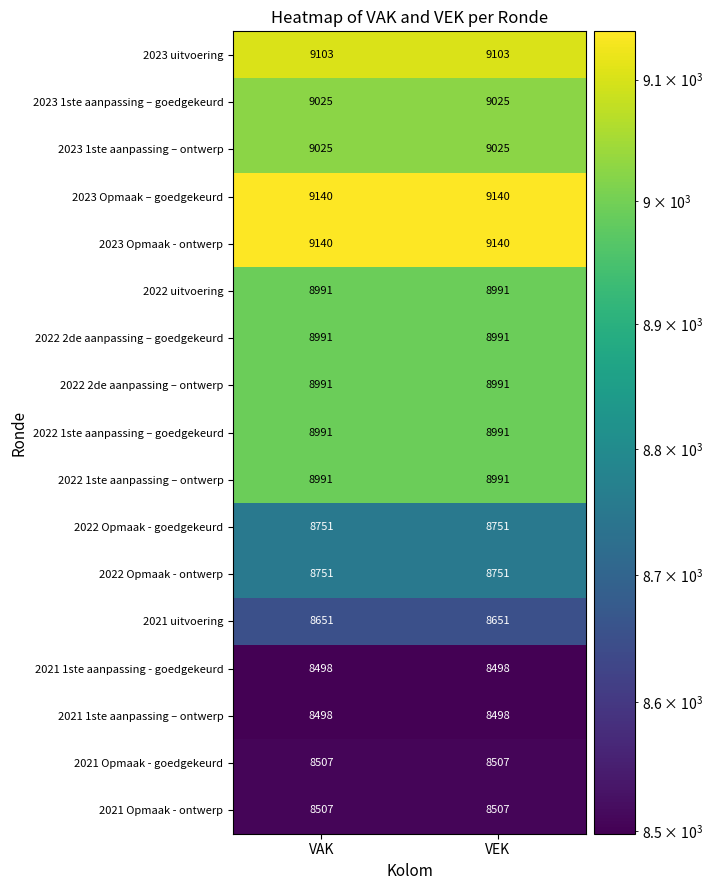

What is the minimum value for 2022 1ste aanpassing – goedgekeurd?

8991